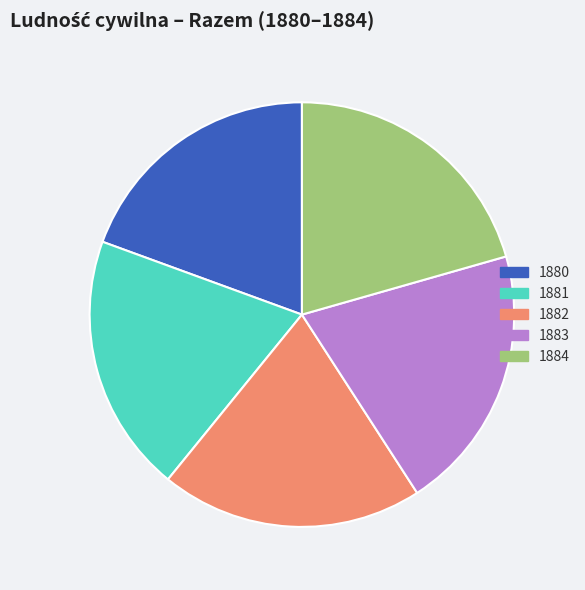

Is it true that 1882 is 14% of the pie?

False